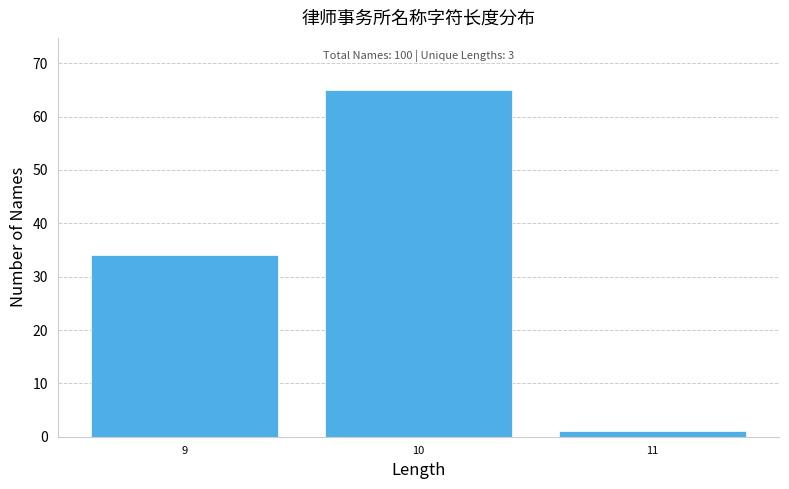

Over which range of the x-axis is the bar tallest?

9.5 to 10.5